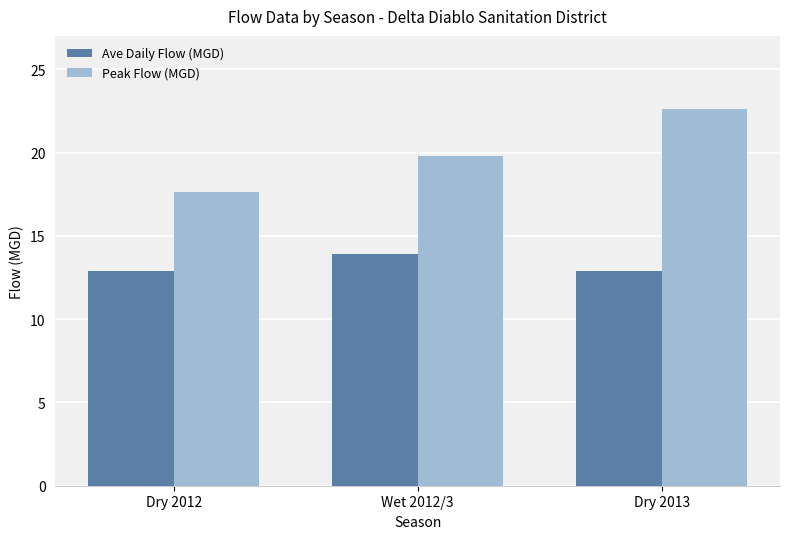

Which category has the highest value in the Ave Daily Flow (MGD) series?

Wet 2012/3